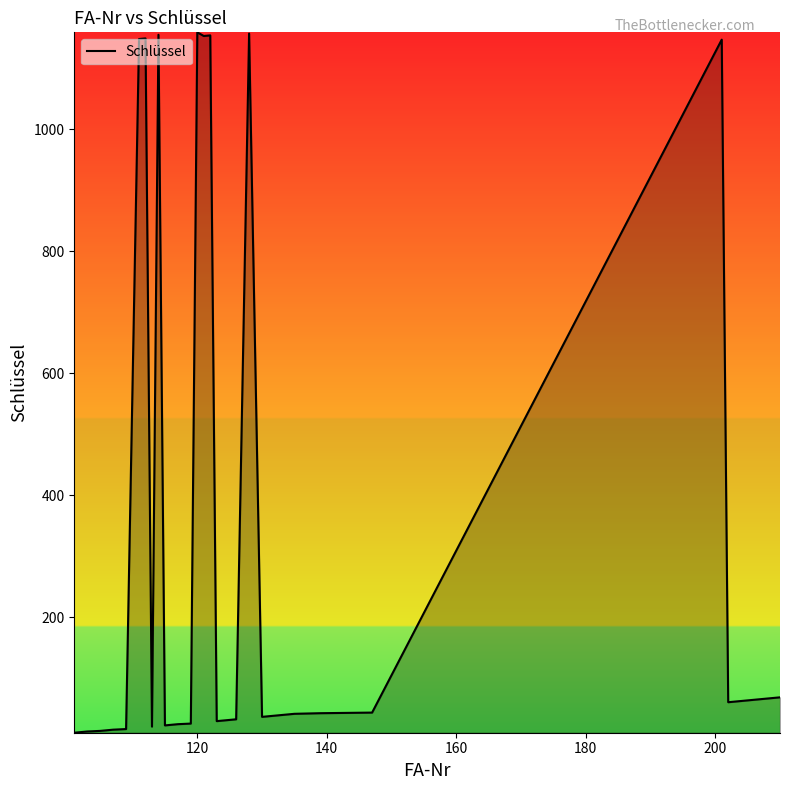

Does the chart display data point markers on the line(s)?

No